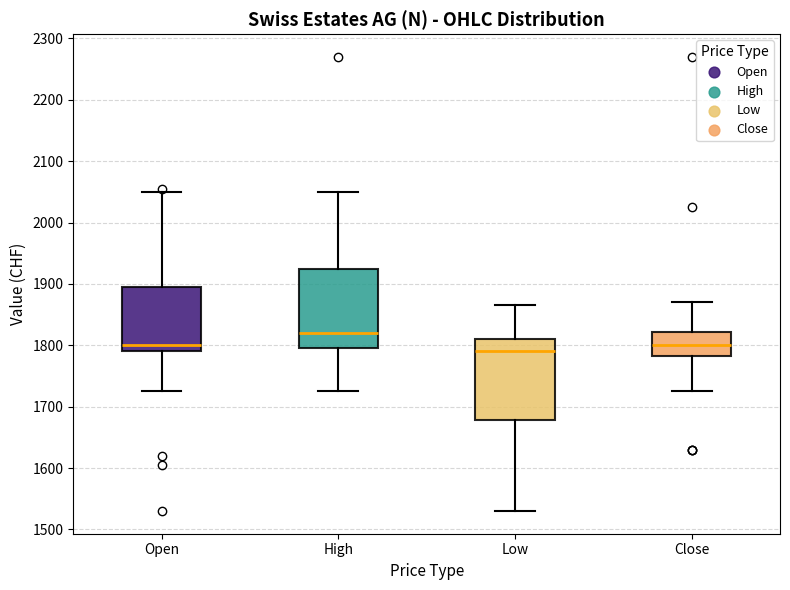

Reading left to right, read every box against the y-axis: the position of its median line, the range the box covers, and the ends of its whiskers. The values are not printed on the chart, so give them approximately, as read against the axis.

Open: median 1800, box 1790 to 1900, whiskers 1730 to 2050
High: median 1820, box 1800 to 1930, whiskers 1730 to 2050
Low: median 1790, box 1680 to 1810, whiskers 1530 to 1870
Close: median 1800, box 1780 to 1820, whiskers 1730 to 1870